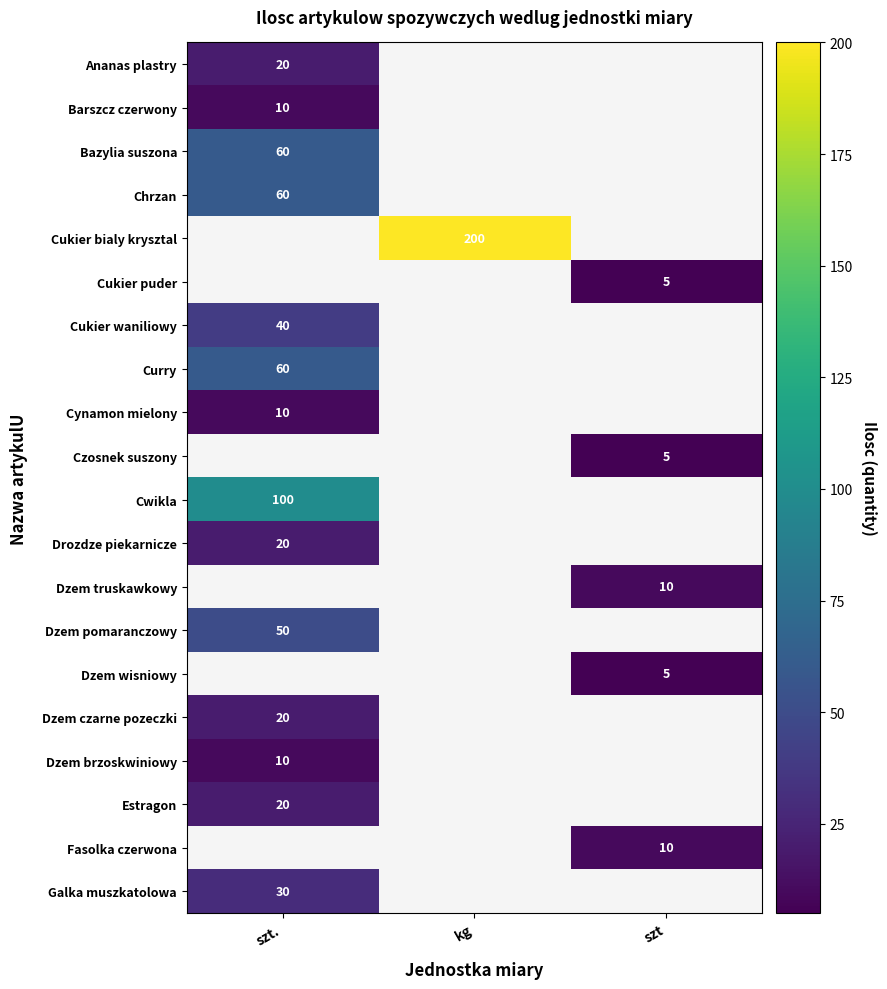

Is it true that Cynamon mielony equals 5 at szt.?

False